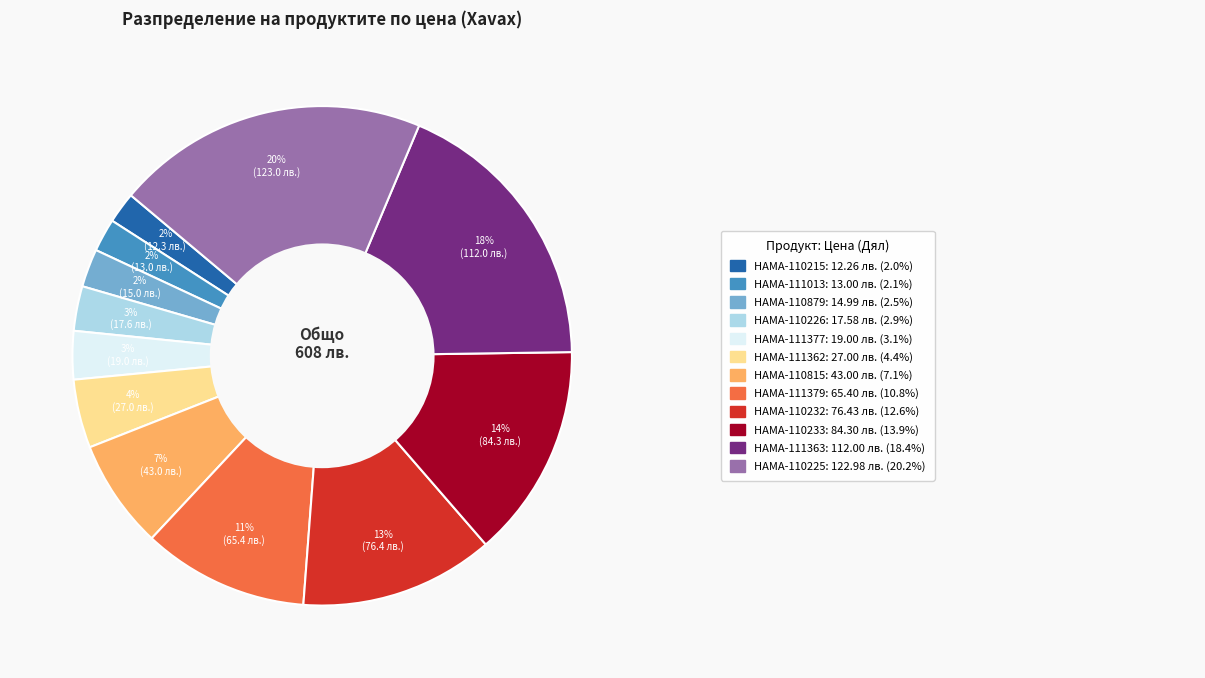

To the nearest percent, what is the difference between the largest and smallest slice percentages?

18%